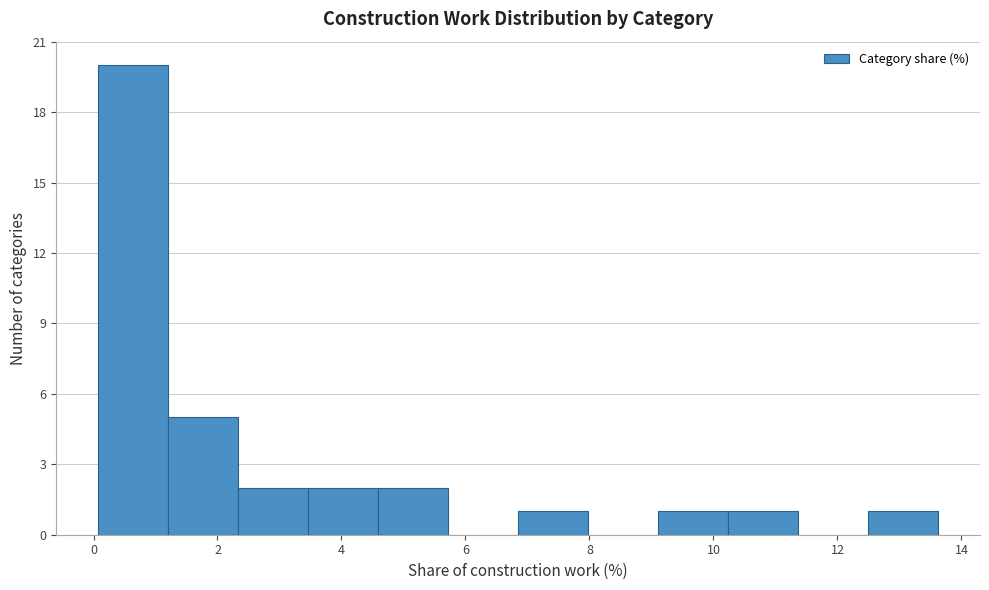

How tall is the bar that spans 10.2 to 11.4 on the x-axis? Neither the bar edges nor the heights are printed on the chart, so give them approximately, as read against the axes.

1